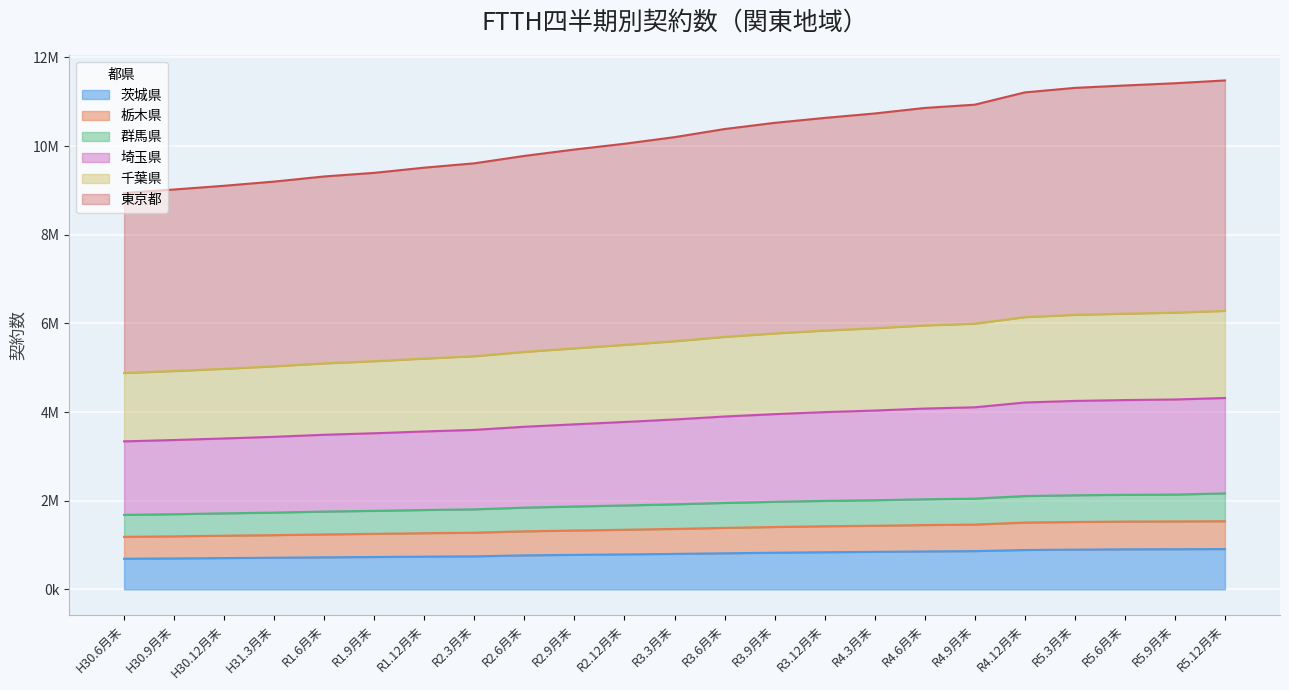

The value of 栃木県 at R3.9月末 is 1406442. True or false?

True